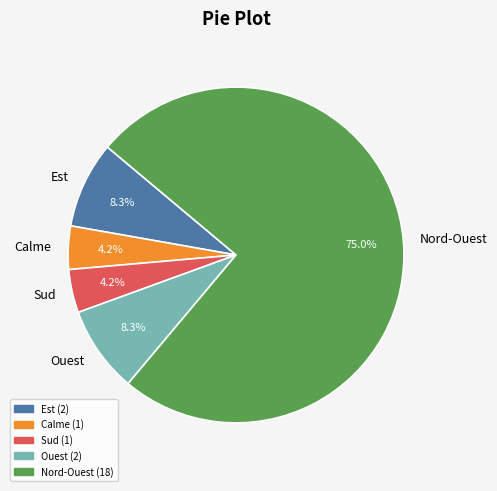

Which slice is the largest?

Nord-Ouest